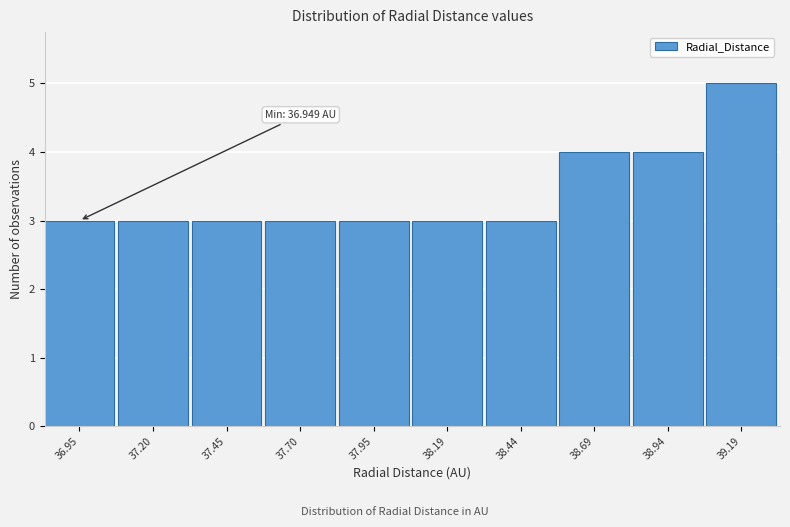

Reading left to right, list all the values displayed in this chart.

36.95=3	37.20=3	37.45=3	37.70=3	37.95=3	38.19=3	38.44=3	38.69=4	38.94=4	39.19=5